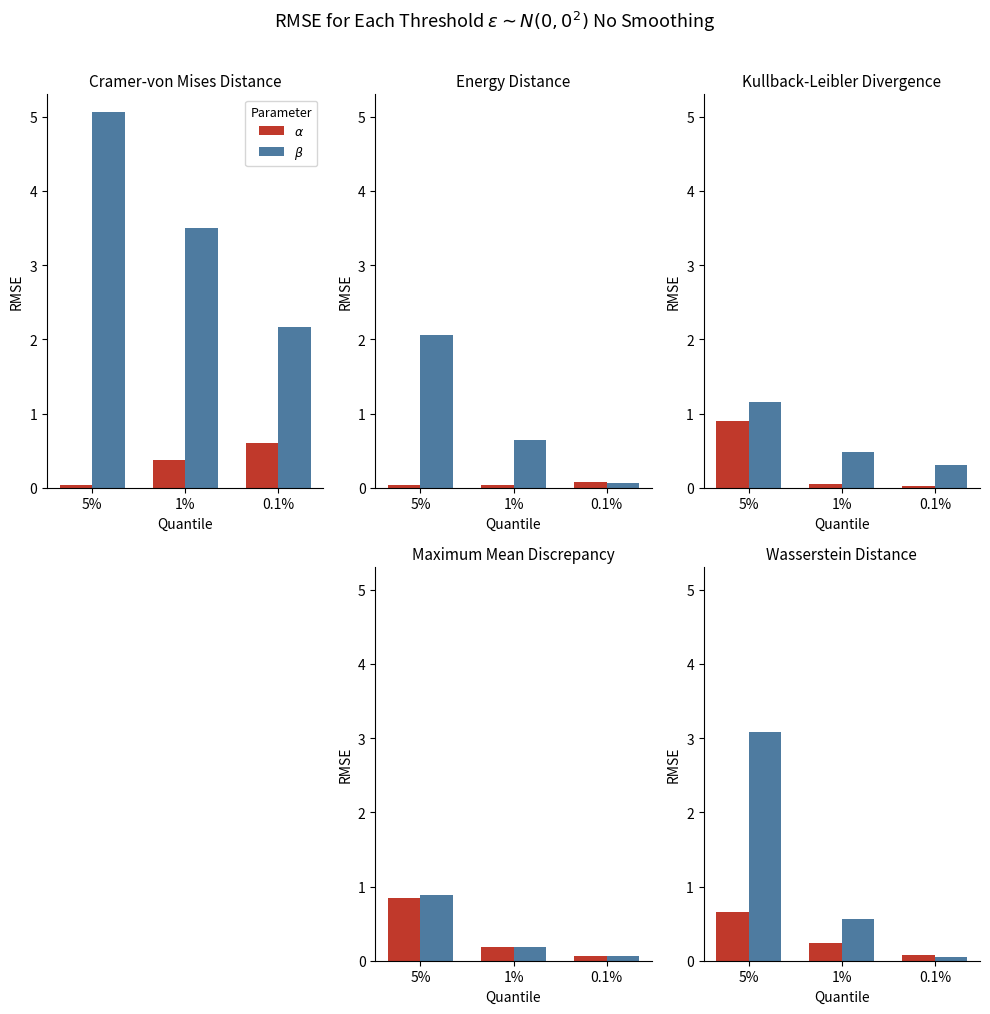

Is it true that $\alpha$ equals 0.1 at 0.1%?

True